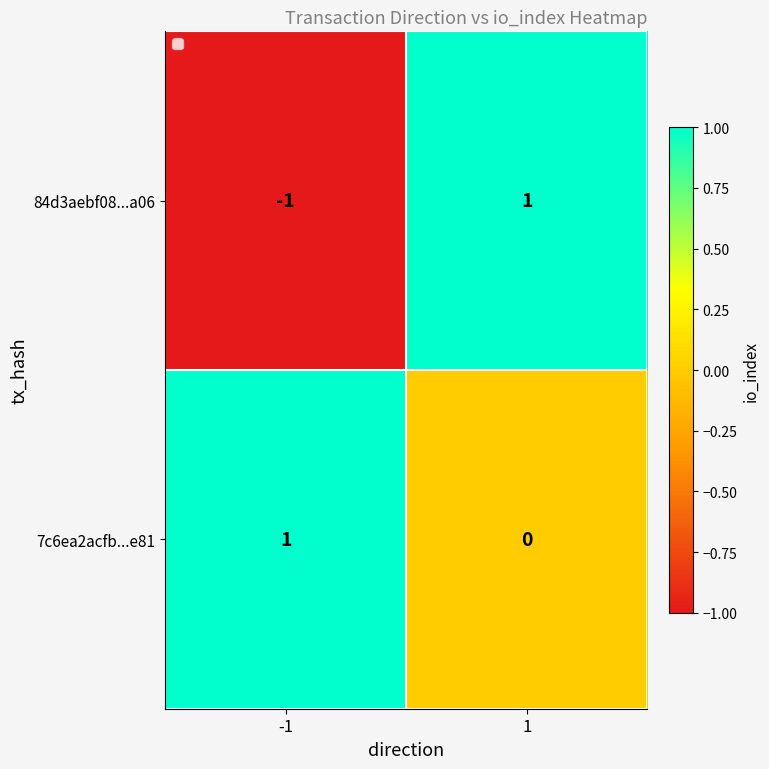

List the series in order of their overall mean, highest first.

7c6ea2acfb...e81, 84d3aebf08...a06